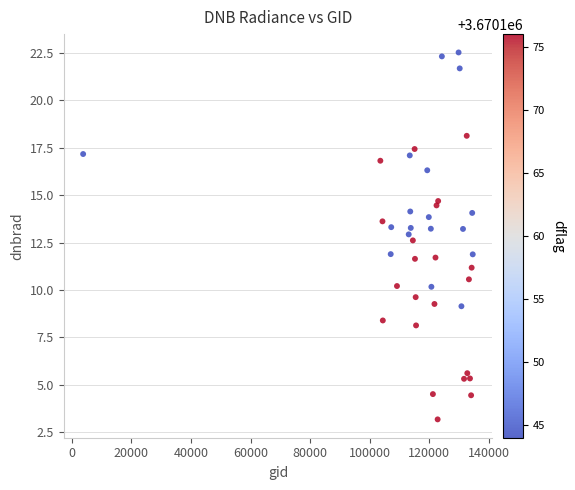

What is the range of Y values (max minus min)?

19.4